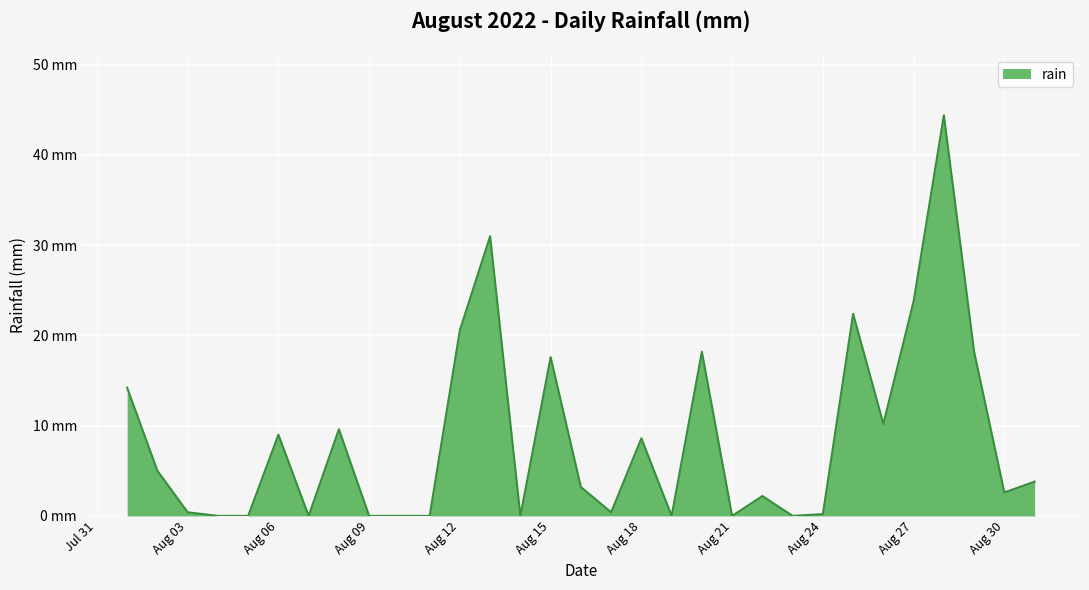

What is the sum of all values?

265.6